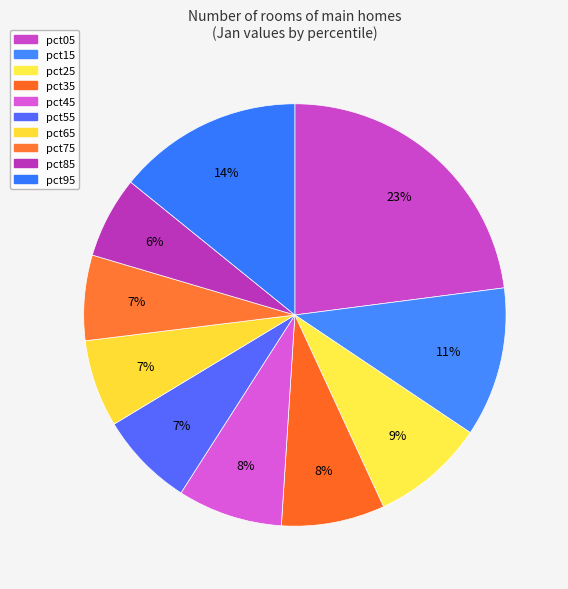

Which has a higher value, pct05 or pct25?

pct05